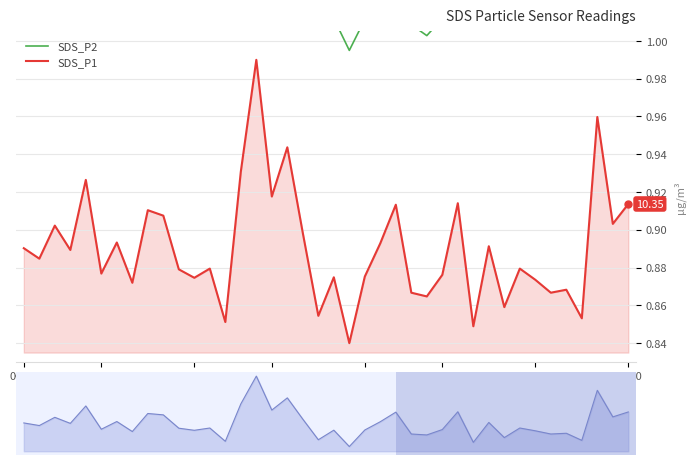

At which category is the sum across all series the highest?

15